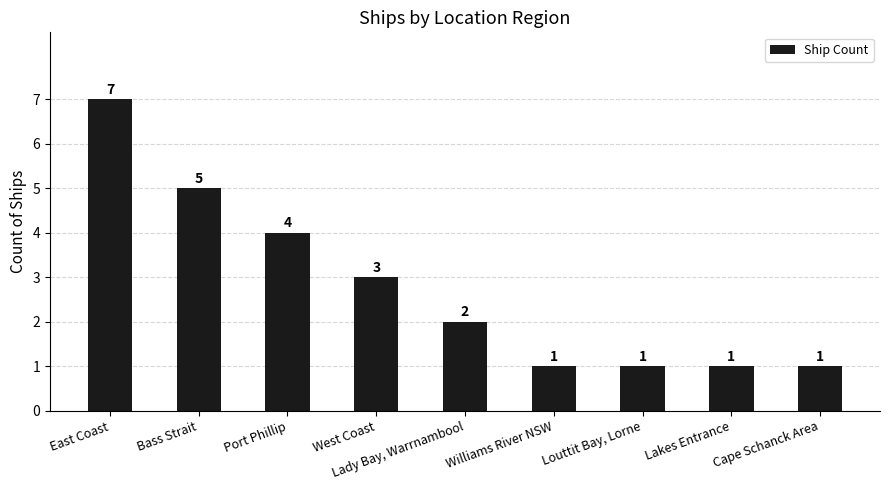

What is the label of the 1st bar from the left?

East Coast